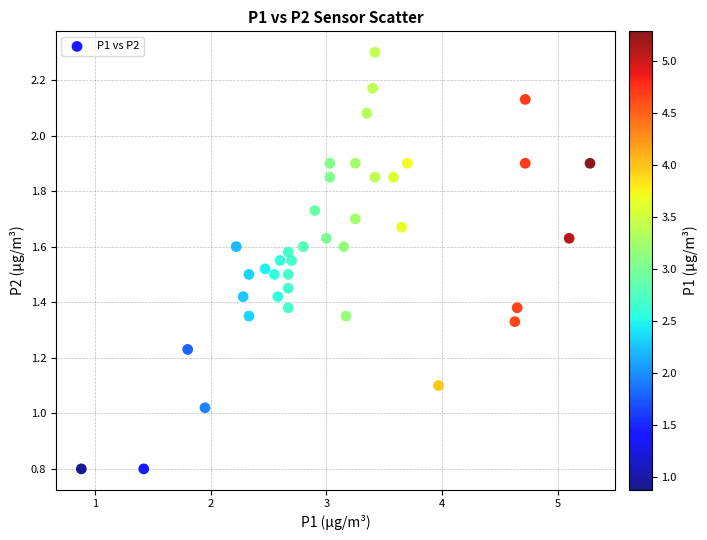

What is the range of X values (max minus min)?

4.4